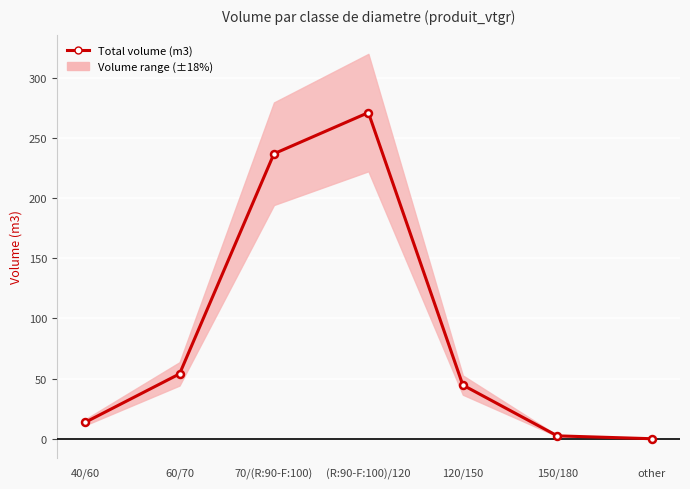

Does the chart display data point markers on the line(s)?

Yes